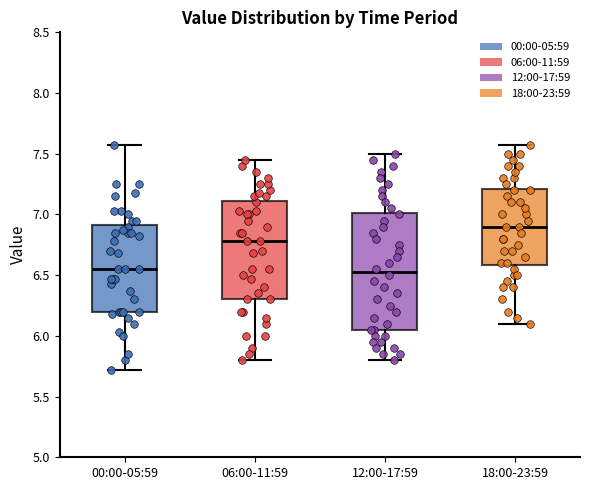

Comparing the boxes themselves (not the whiskers), which one is the tallest?

12:00-17:59